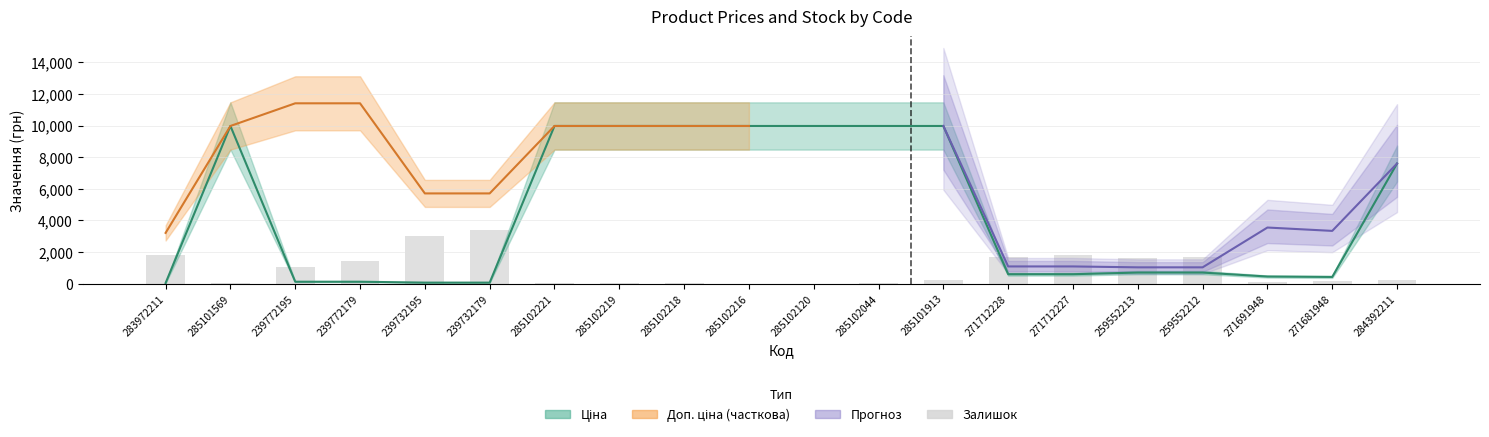

What is the label of the 14th bar from the right?

285102221